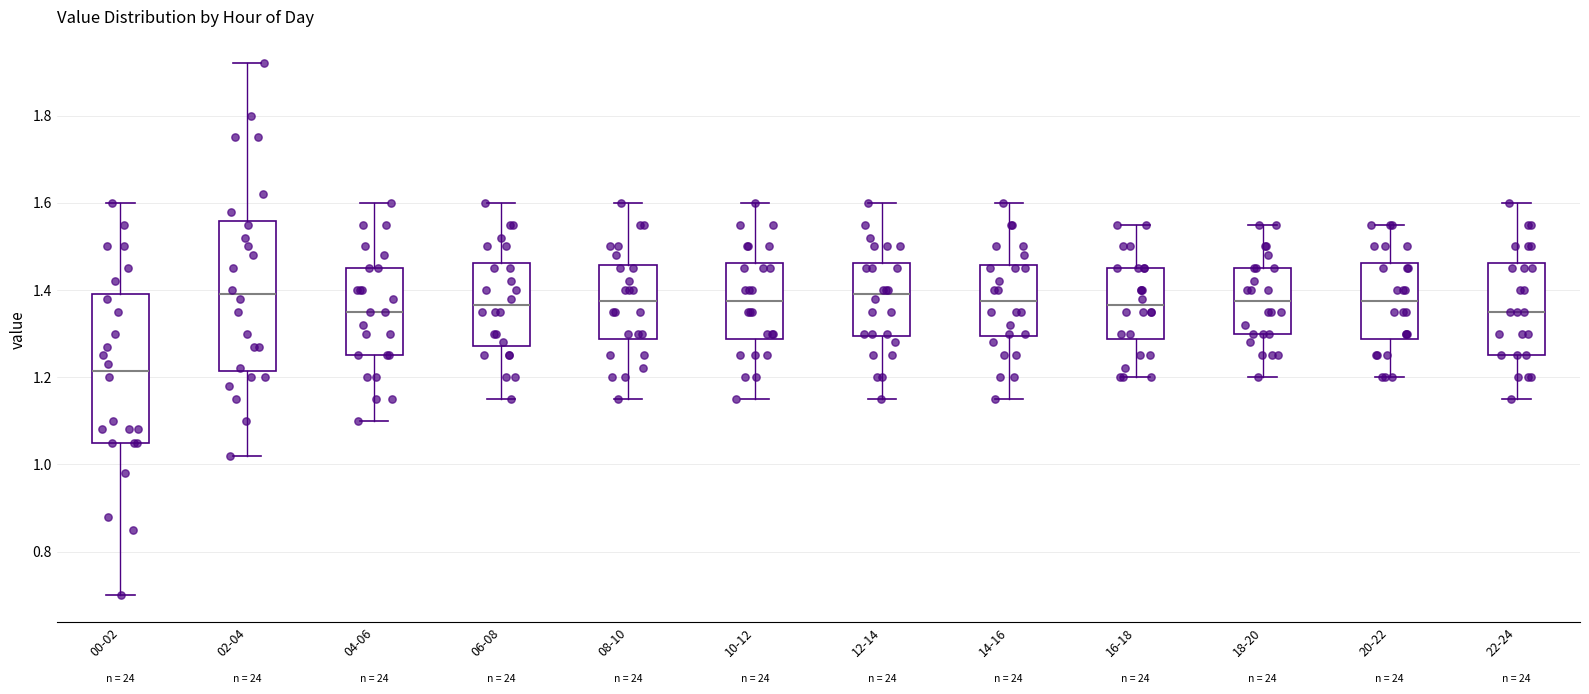

Reading left to right, transcribe this box plot: for each box, give where its median line is, the range the box spans, and where its two whiskers end, as read against the y-axis. The values are not printed on the chart, so give them approximately, as read against the axis.

00-02: median 1.22, box 1.06 to 1.40, whiskers 0.70 to 1.60
02-04: median 1.40, box 1.22 to 1.56, whiskers 1.02 to 1.92
04-06: median 1.36, box 1.26 to 1.46, whiskers 1.10 to 1.60
06-08: median 1.36, box 1.28 to 1.46, whiskers 1.16 to 1.60
08-10: median 1.38, box 1.28 to 1.46, whiskers 1.16 to 1.60
10-12: median 1.38, box 1.28 to 1.46, whiskers 1.16 to 1.60
12-14: median 1.40, box 1.30 to 1.46, whiskers 1.16 to 1.60
14-16: median 1.38, box 1.30 to 1.46, whiskers 1.16 to 1.60
16-18: median 1.36, box 1.28 to 1.46, whiskers 1.20 to 1.56
18-20: median 1.38, box 1.30 to 1.46, whiskers 1.20 to 1.56
20-22: median 1.38, box 1.28 to 1.46, whiskers 1.20 to 1.56
22-24: median 1.36, box 1.26 to 1.46, whiskers 1.16 to 1.60